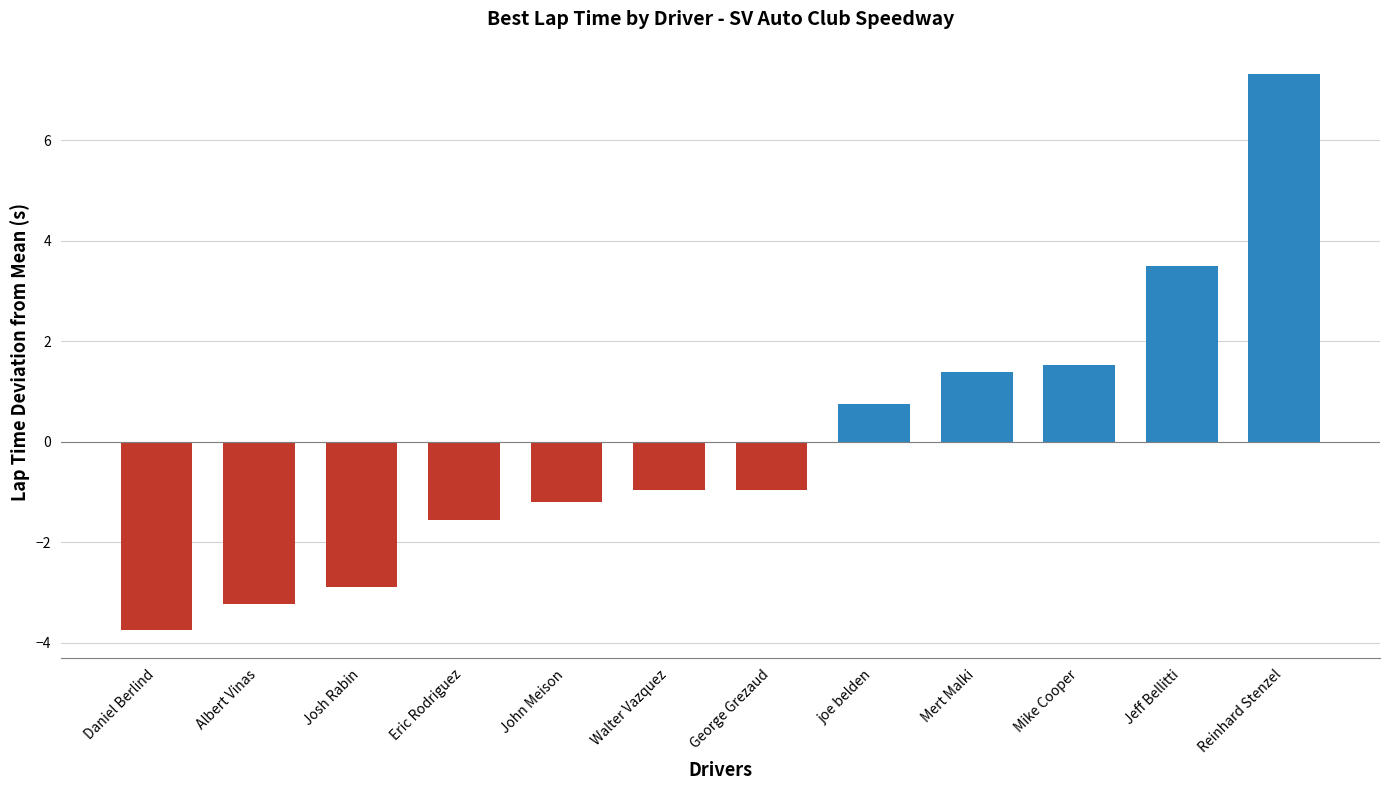

What is the smallest value displayed?

-3.7